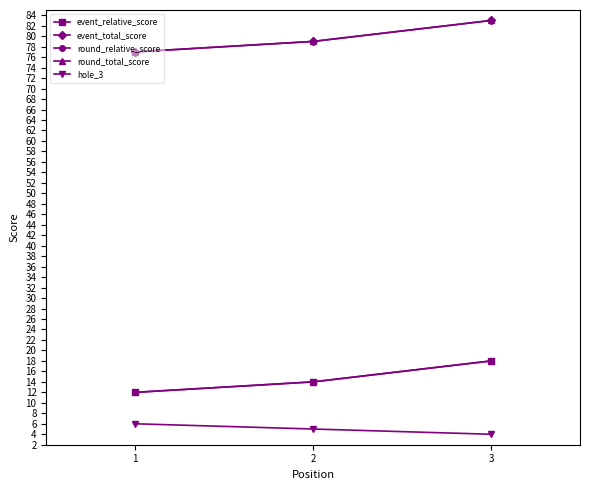

Which series has the largest range (max minus min)?

event_relative_score